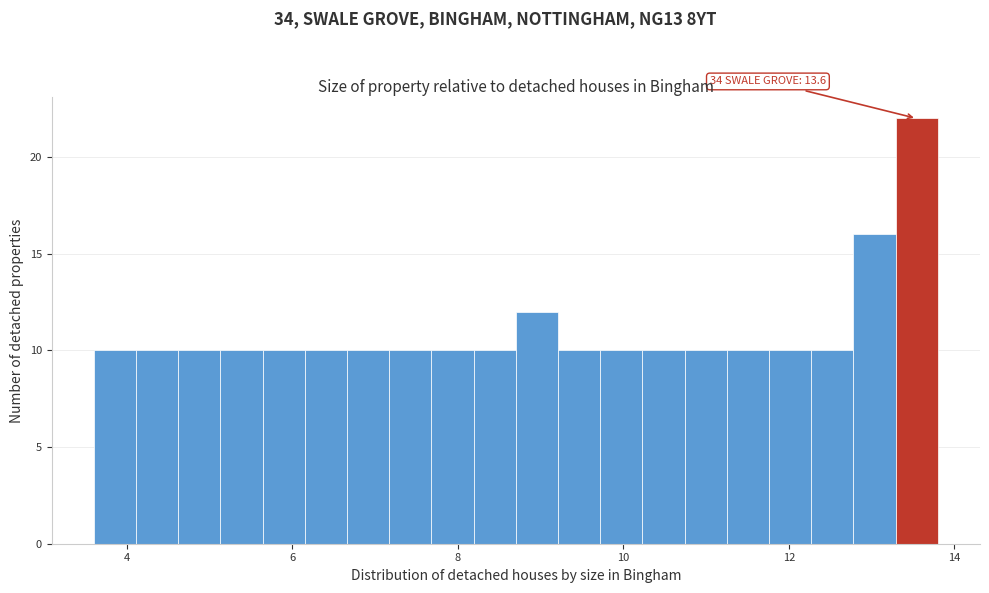

Around what value on the x-axis is the tallest bar? Give the approximate position of its centre, as read against the axis.

13.6